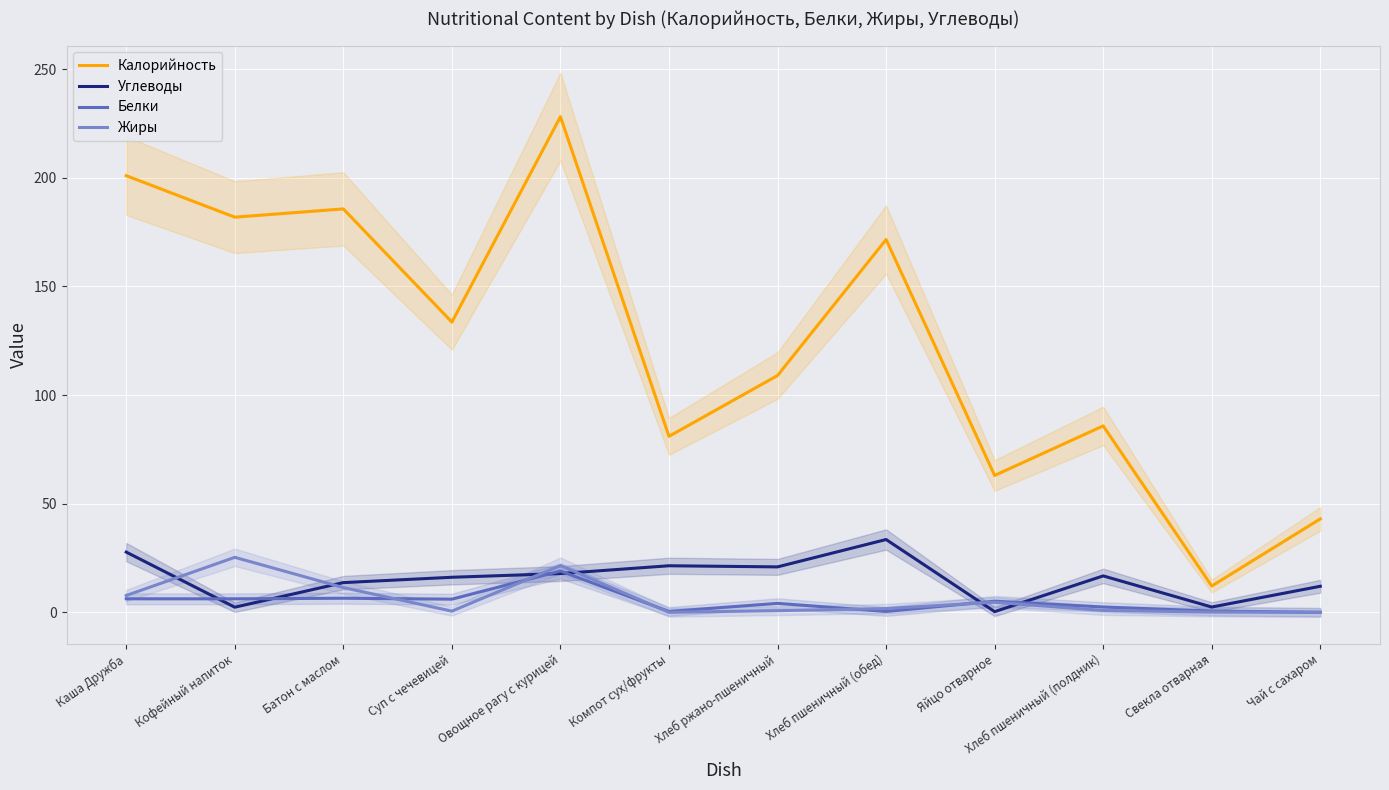

Which series changed the most between Каша Дружба and Хлеб пшеничный (обед)?

Калорийность